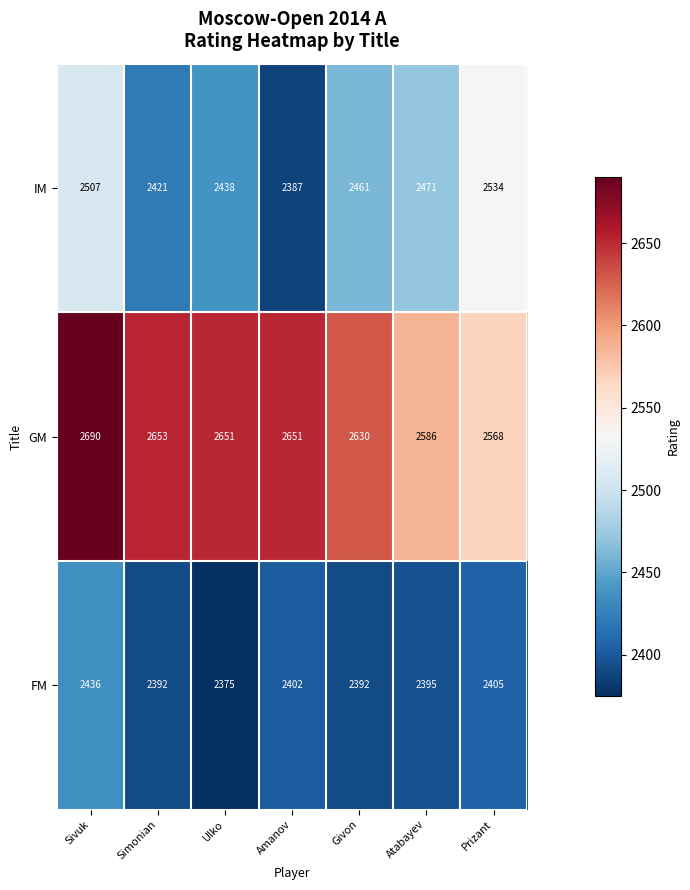

What is the approximate value of GM at Givon?

2630